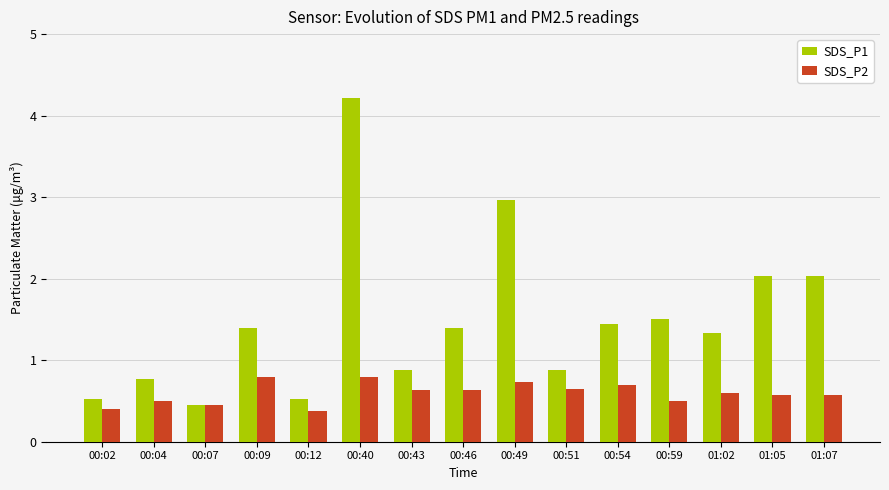

The SDS_P1 series shows 0.7 at 01:02. True or false?

False